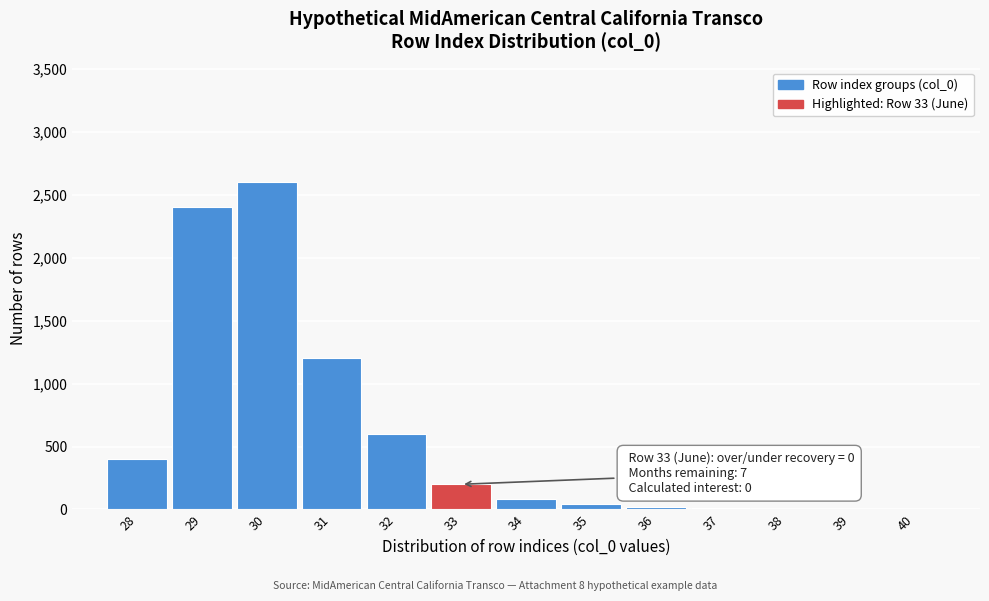

What is the maximum value shown in the chart?

2600